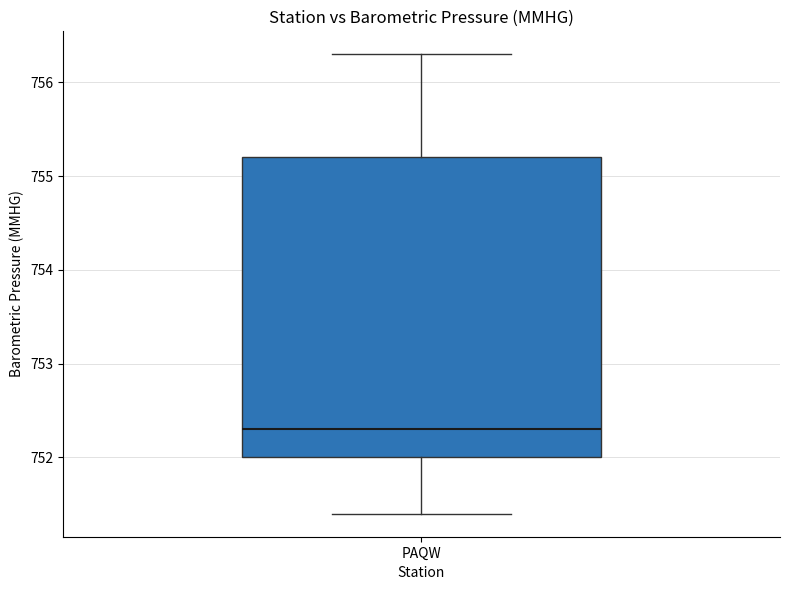

Where is the upper edge of the box for PAQW on the y-axis? The values are not printed on the chart, so give them approximately, as read against the axis.

755.2